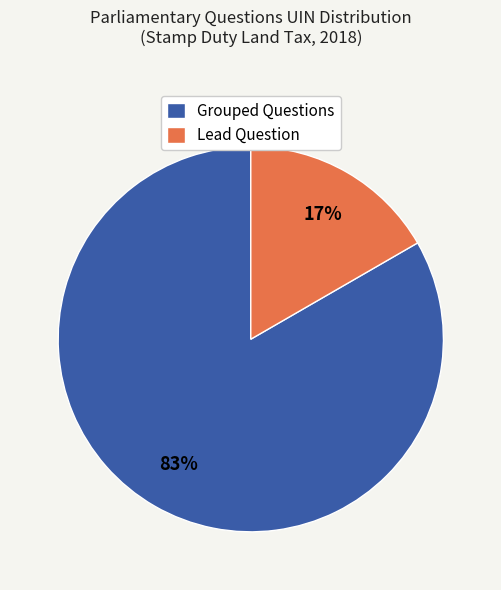

Does any single category account for the majority?

Yes